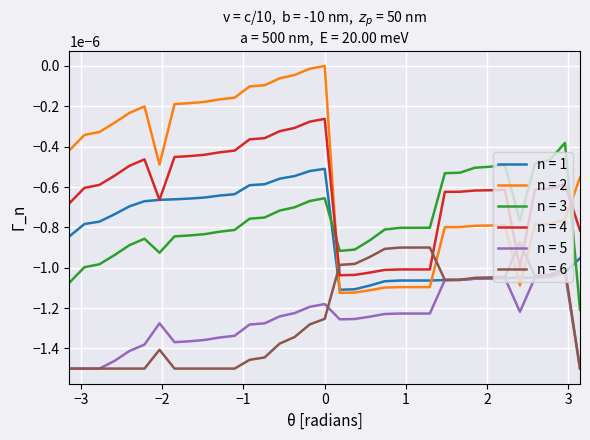

What are all the series names shown in the legend?

n = 1, n = 2, n = 3, n = 4, n = 5, n = 6